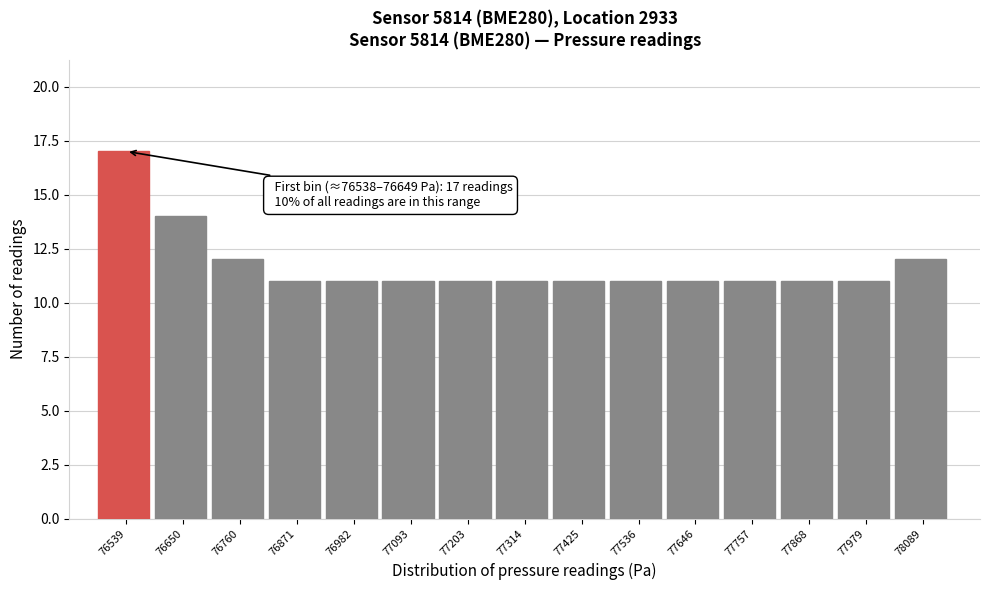

Reading left to right, transcribe all the data shown in this chart.

17	14	12	11	11	11	11	11	11	11	11	11	11	11	12